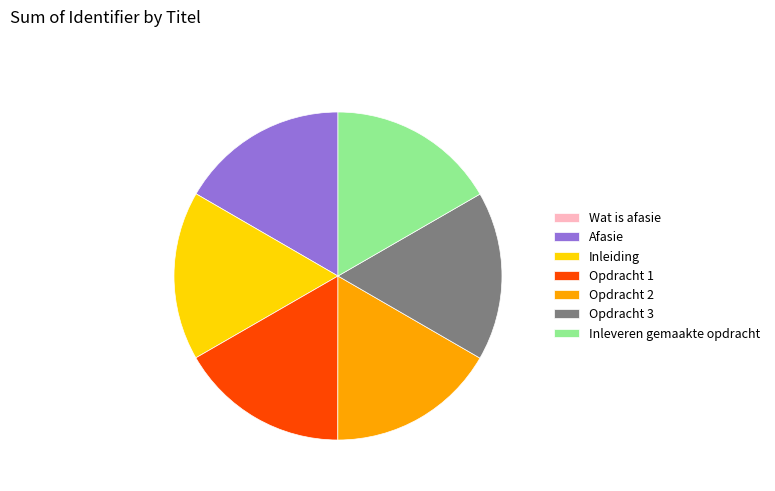

Approximately how many times larger is the value at Inleiding compared to Afasie?

1.0